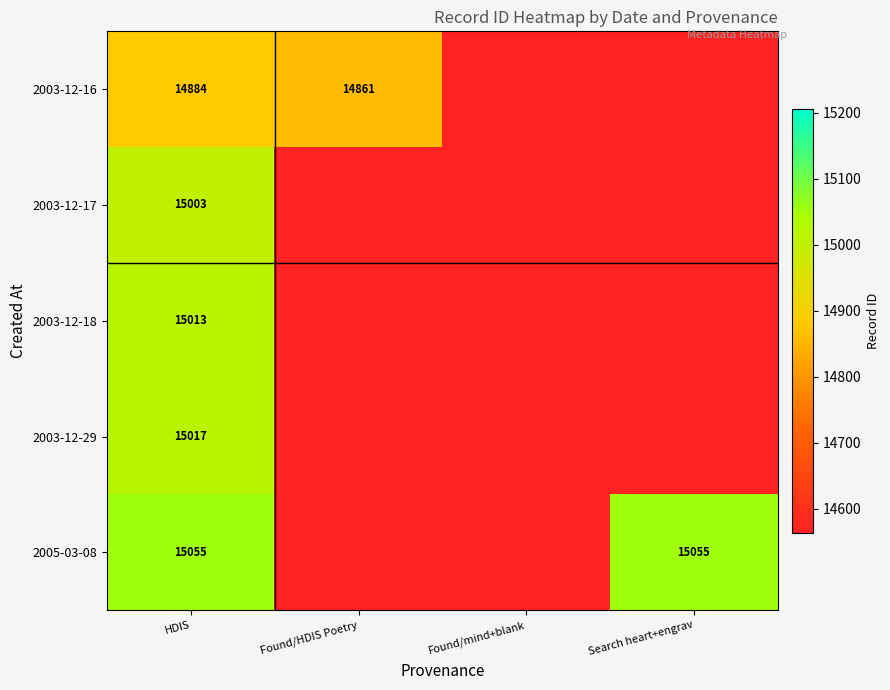

The 2005-03-08 series shows 24599.6 at Found/HDIS Poetry. True or false?

False